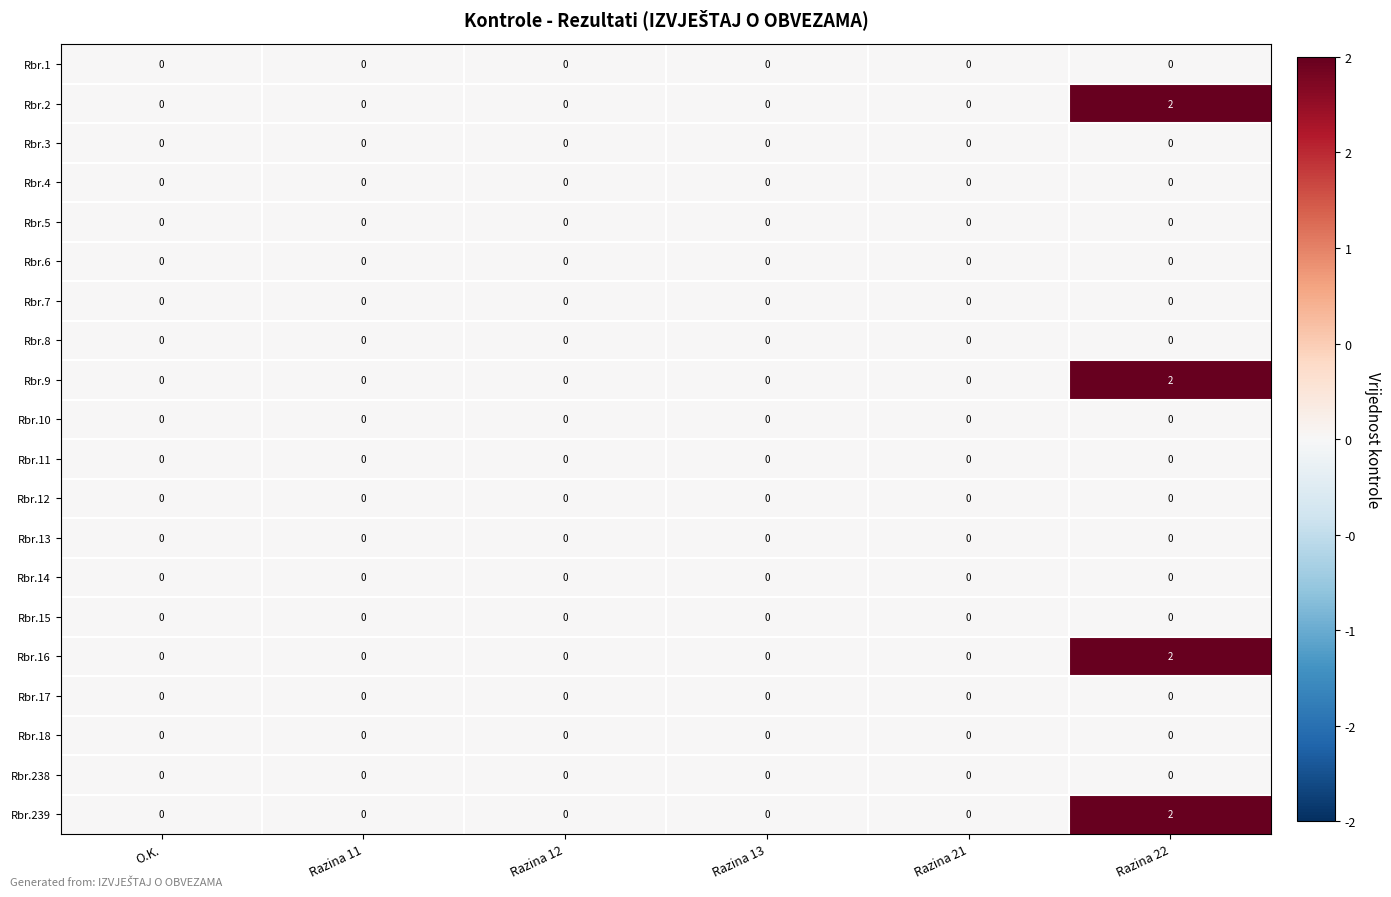

At which category is the sum across all series the highest?

Razina 22